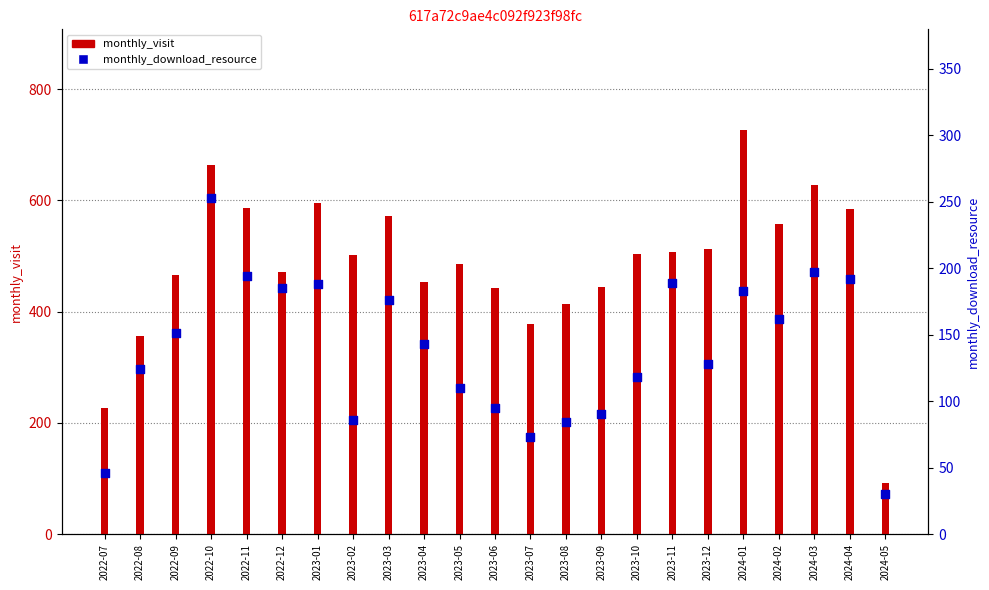

What are all the series names shown in the legend?

monthly_visit, monthly_download_resource